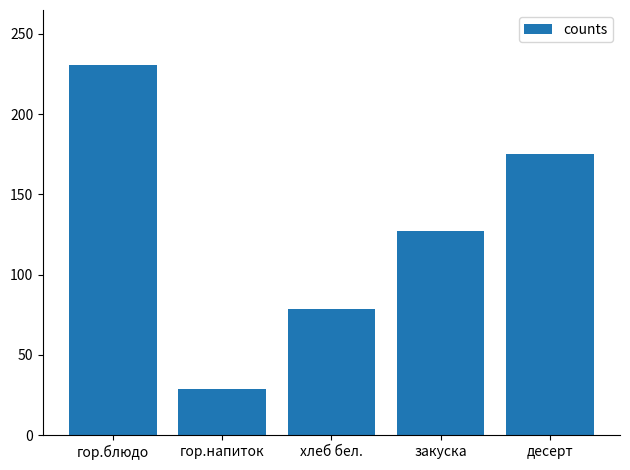

What is the approximate value at хлеб бел.?

78.6